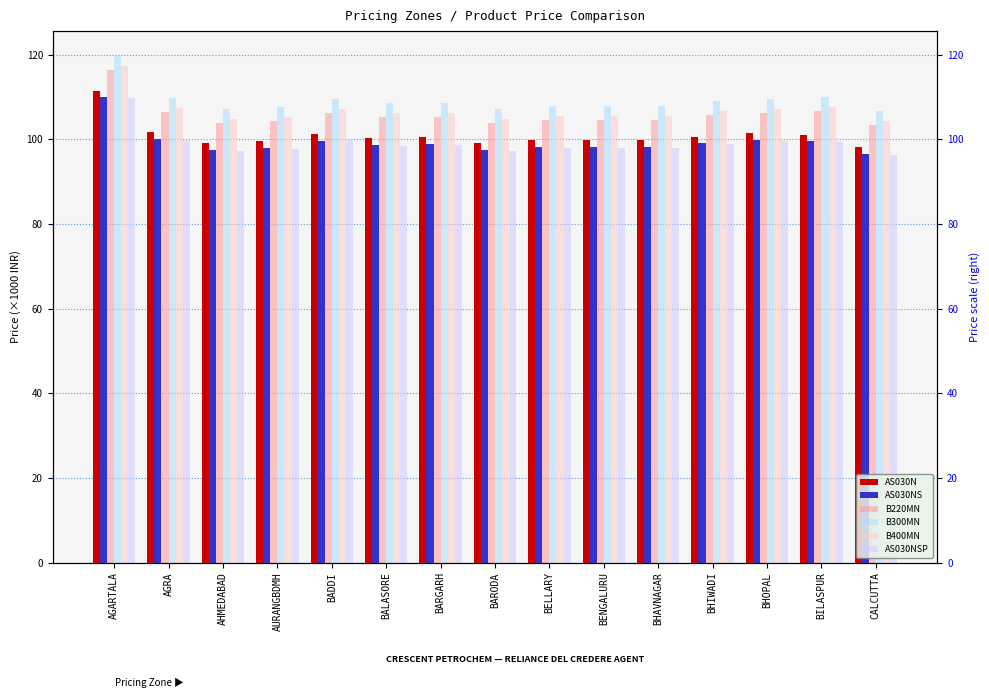

What is the total value across all series at BHOPAL?

623.5